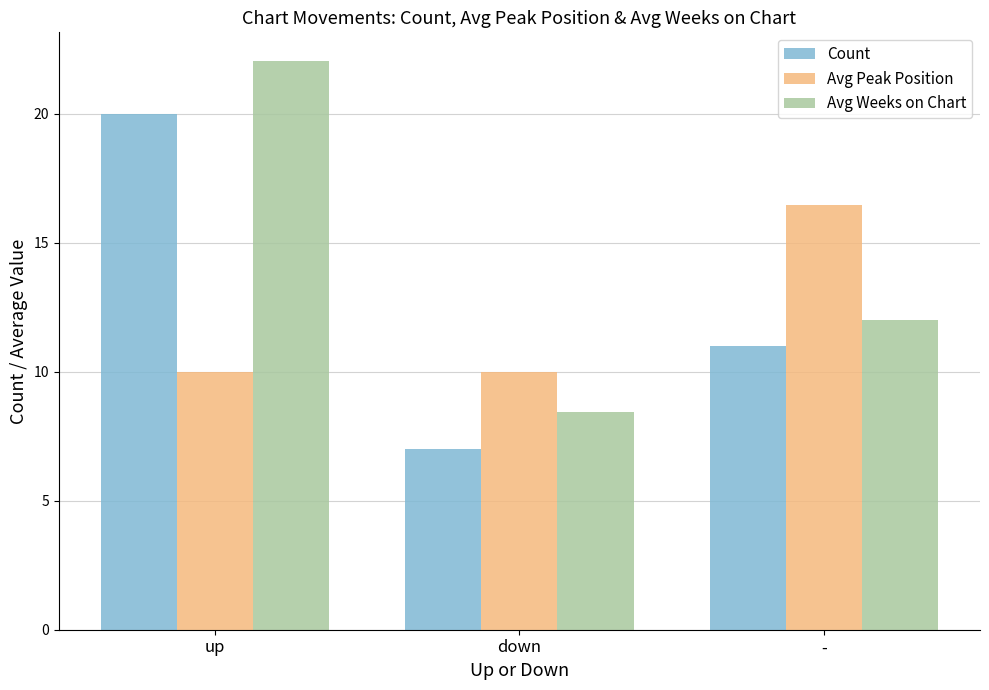

What is the difference between the Count values at down and up?

13.0